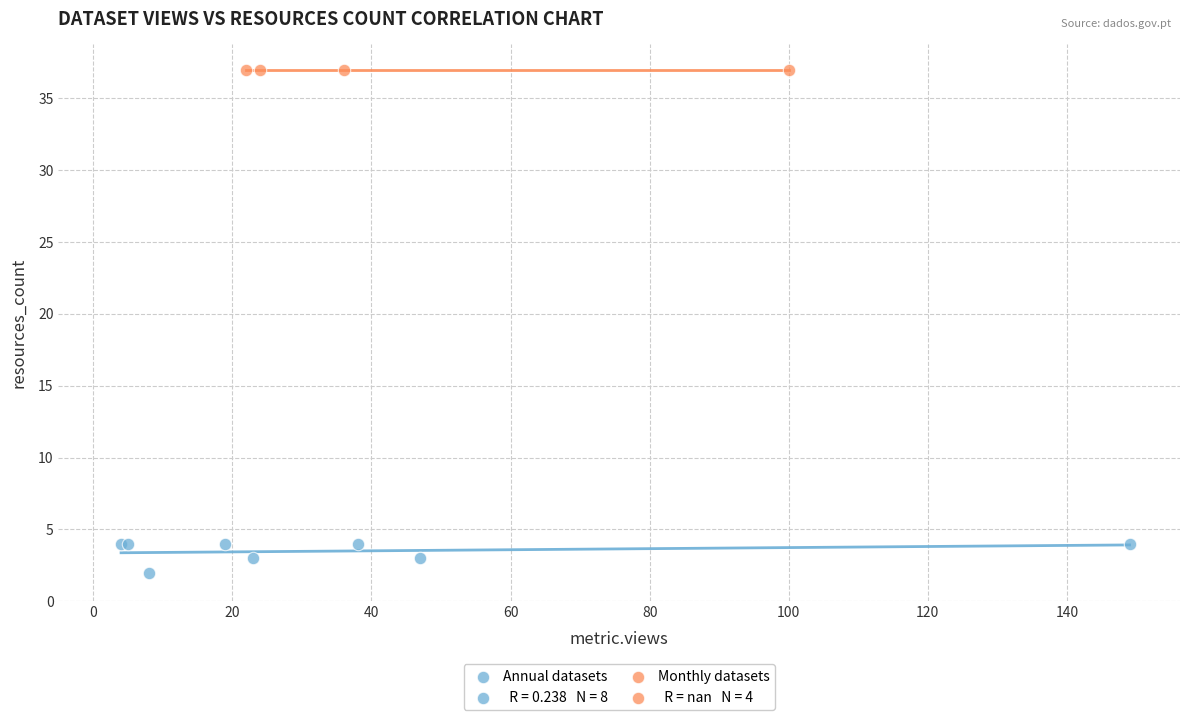

Which series reaches the maximum Y coordinate?

Monthly datasets